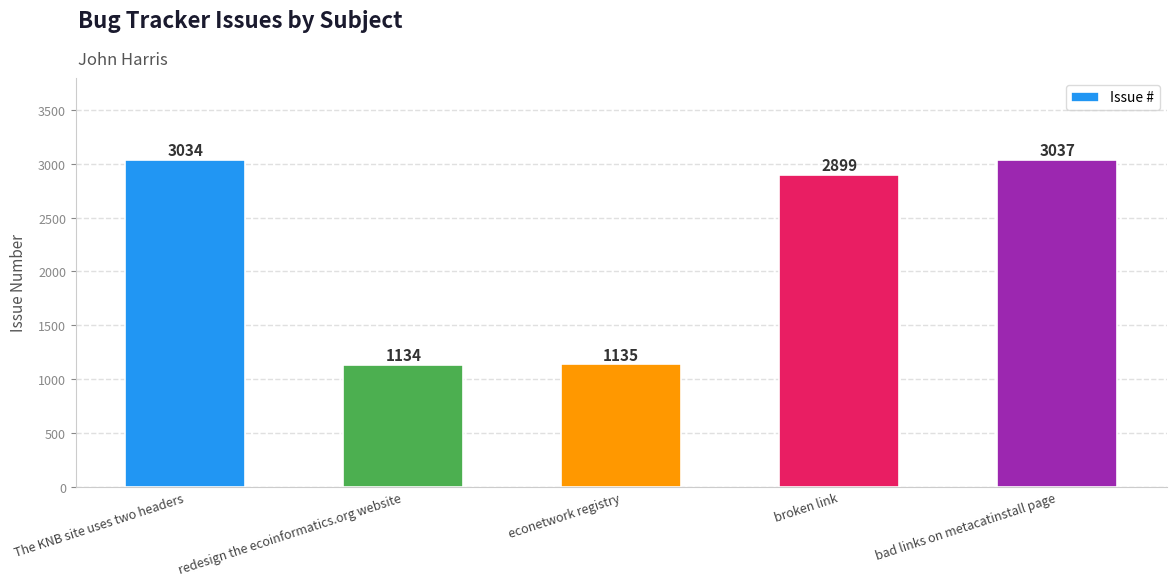

Reading left to right, transcribe all the data shown in this chart.

3034	1134	1135	2899	3037